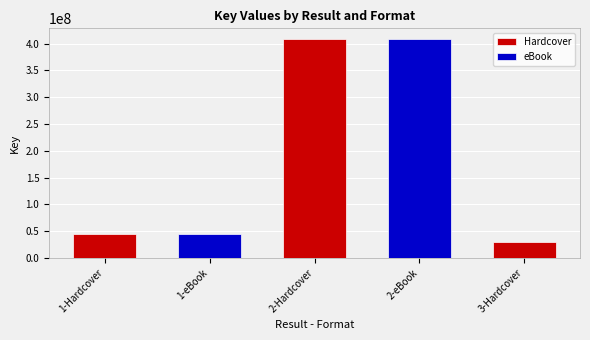

Is it true that the value at 3-Hardcover is 7382391?

False